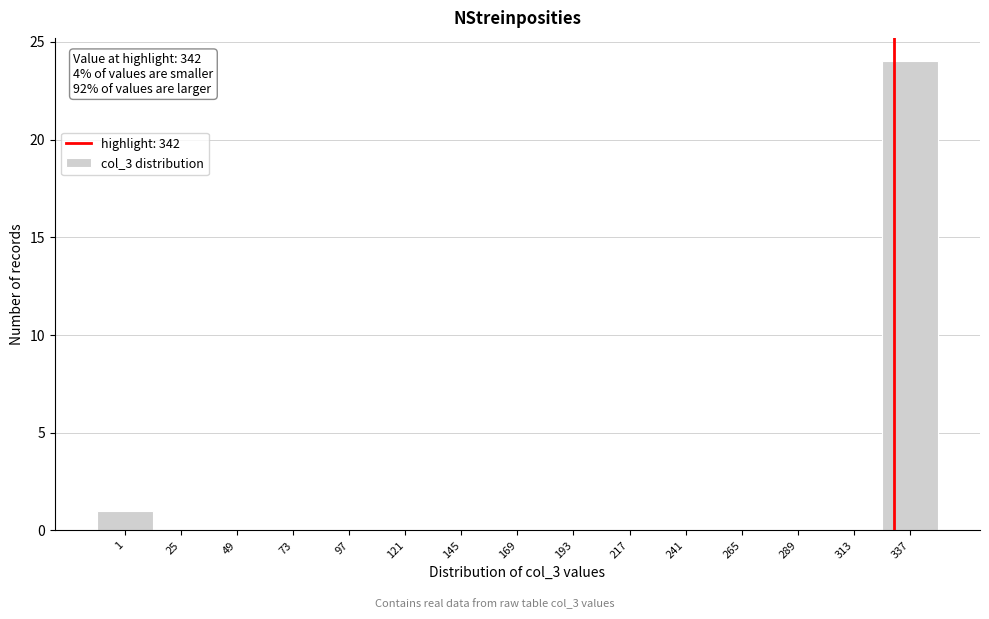

Reading right to left, what are all the values shown in this chart?

337=24	313=0	289=0	265=0	241=0	217=0	193=0	169=0	145=0	121=0	97=0	73=0	49=0	25=0	1=1